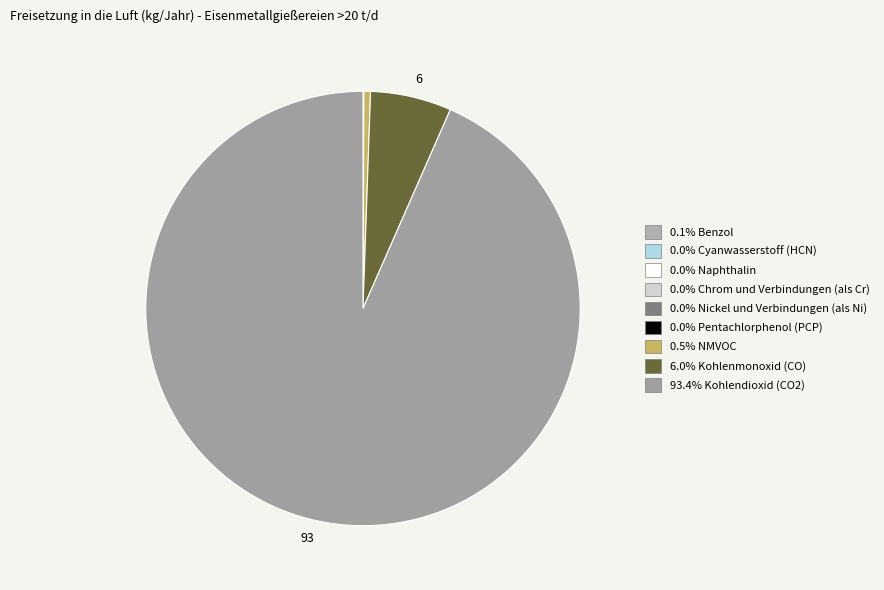

Which slice is the smallest?

Pentachlorphenol (PCP)